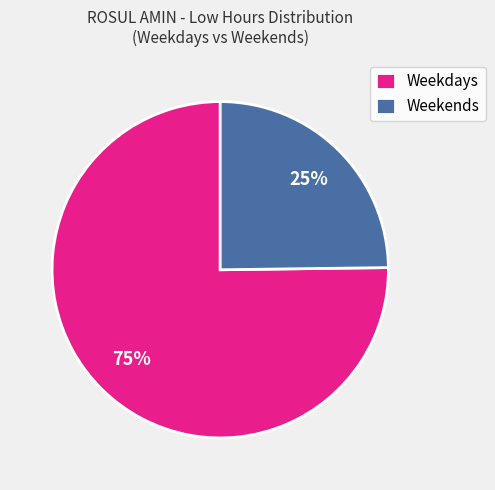

The Weekends slice represents 10% of the pie. True or false?

False